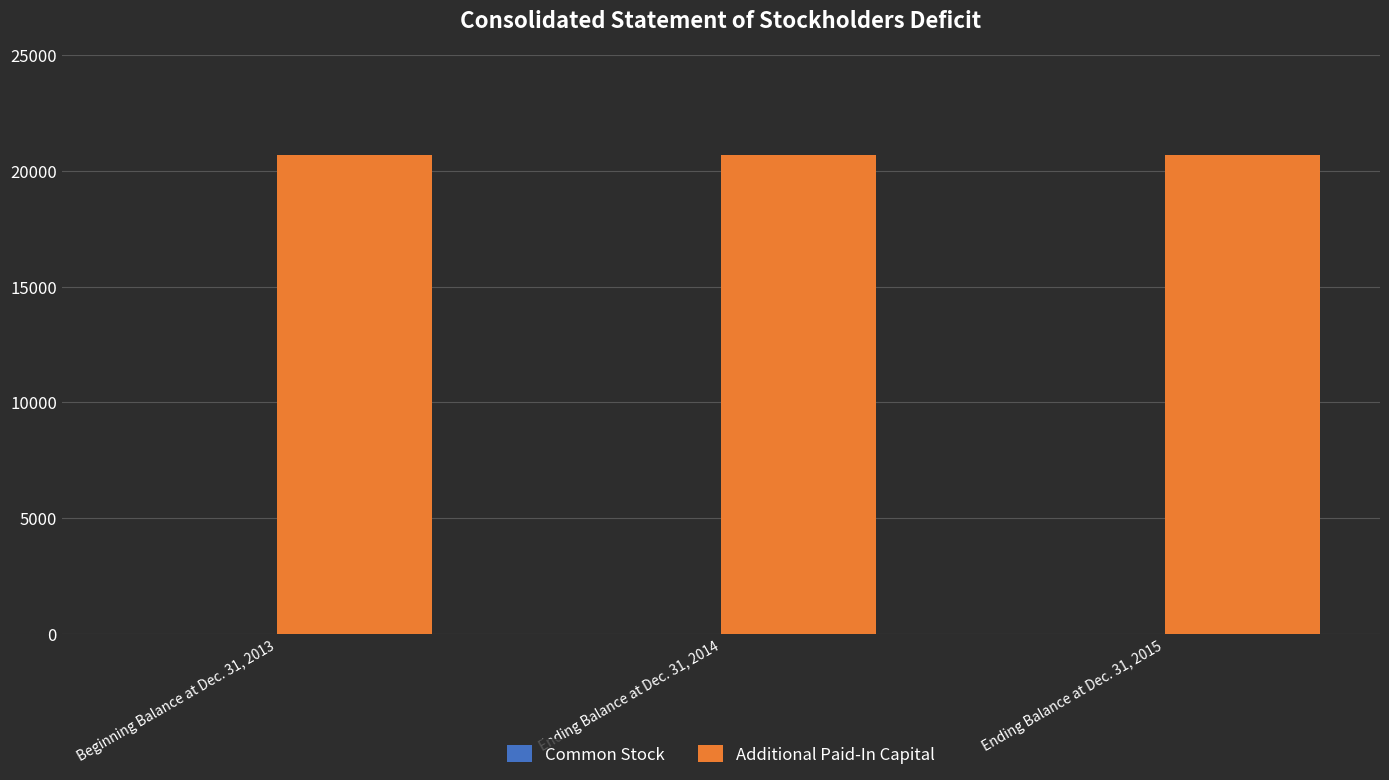

Which series has the largest total across all categories?

Additional Paid-In Capital